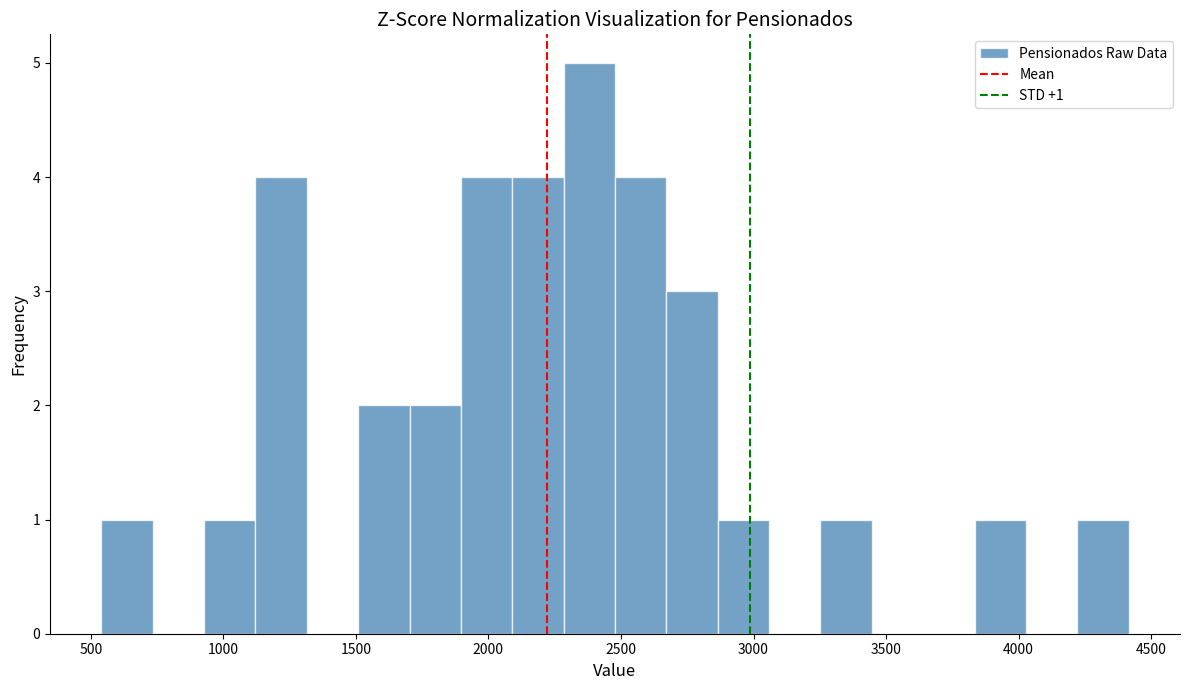

Read against the x-axis, roughly where is the centre of the tallest bar?

2400